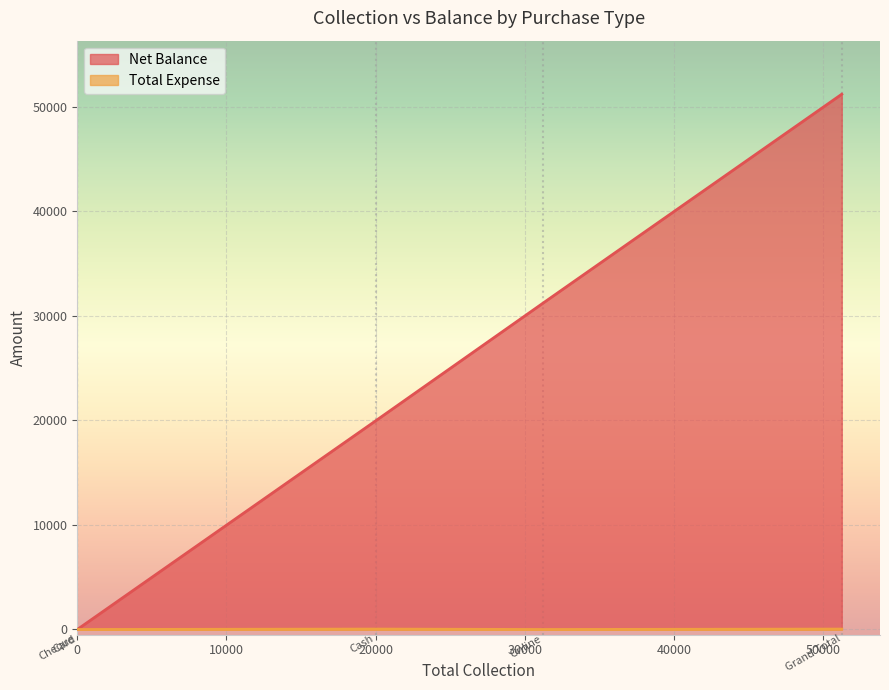

Is it true that Net Balance equals 19960 at Cash?

True